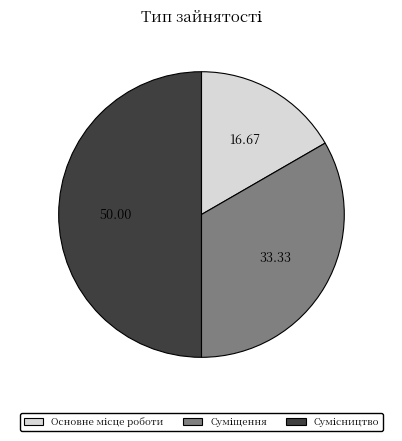

Count the number of slices in the pie.

3